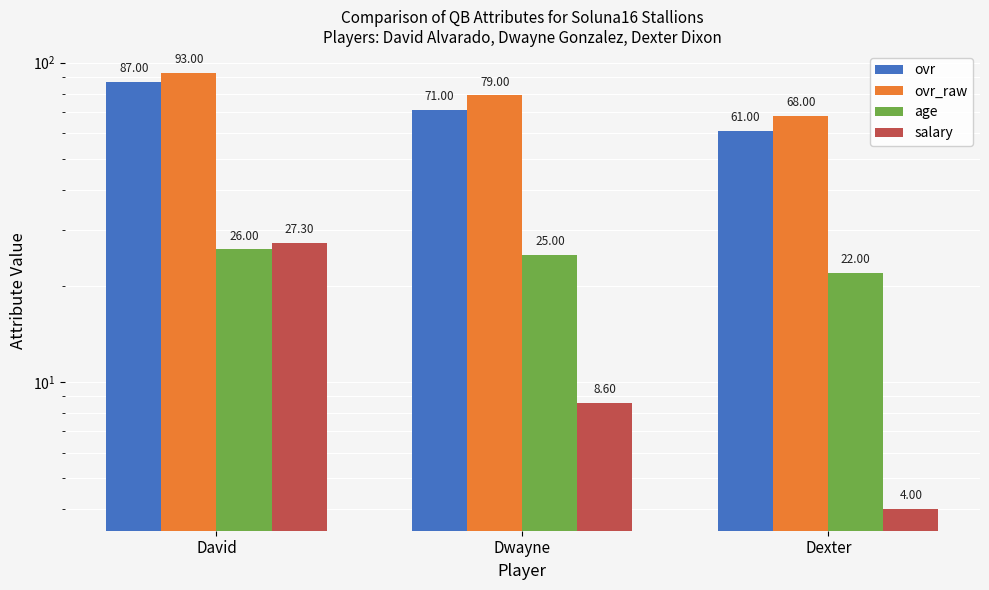

Rank the categories by salary value from lowest to highest.

Dexter, Dwayne, David